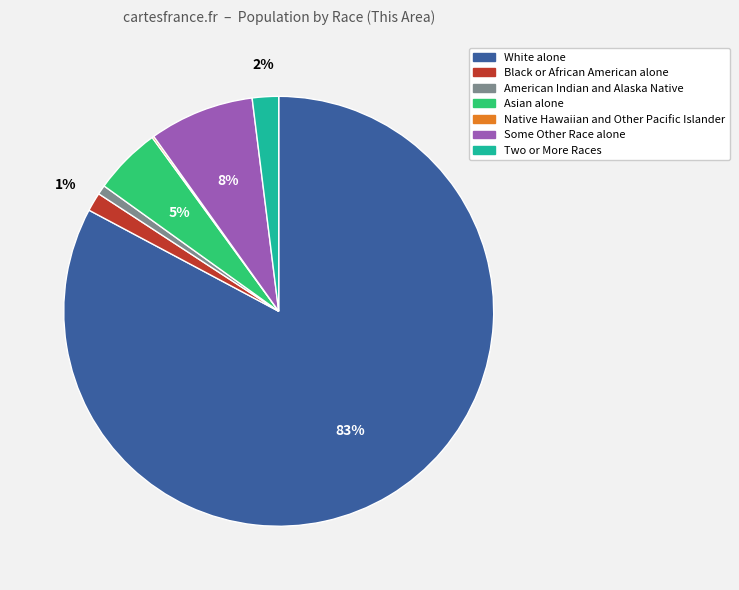

Is it true that Two or More Races is 2% of the pie?

True